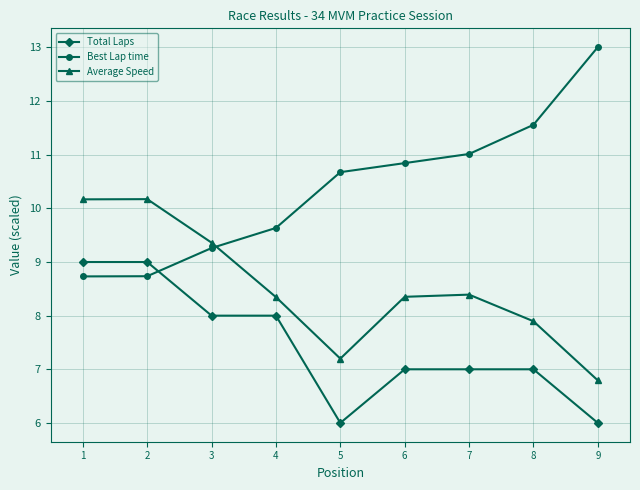

True or false: Average Speed and Total Laps cross at least once.

False